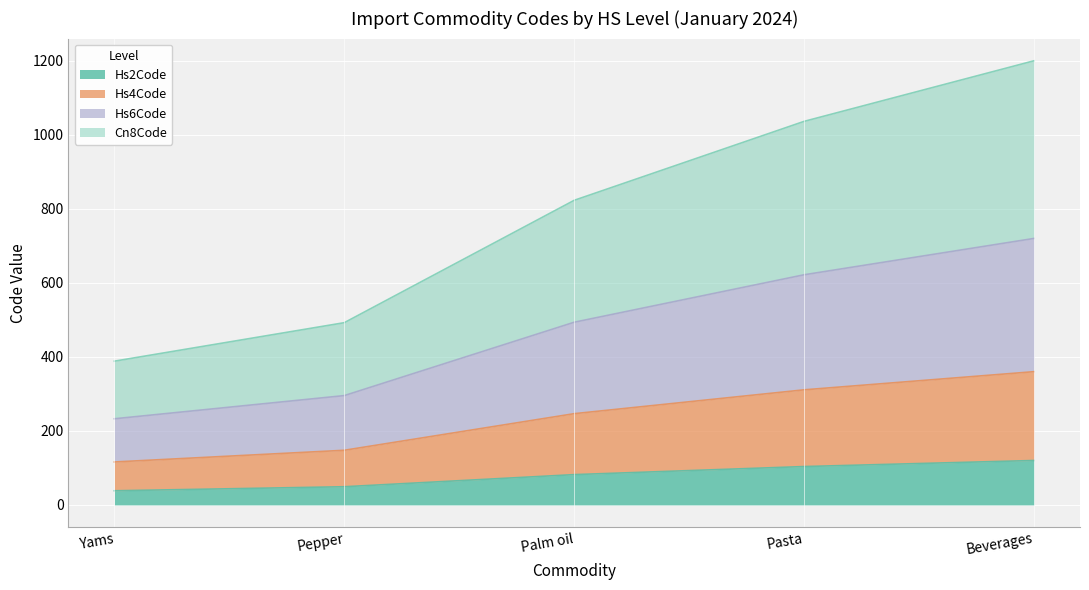

What are all the series names shown in the legend?

Hs2Code, Hs4Code, Hs6Code, Cn8Code